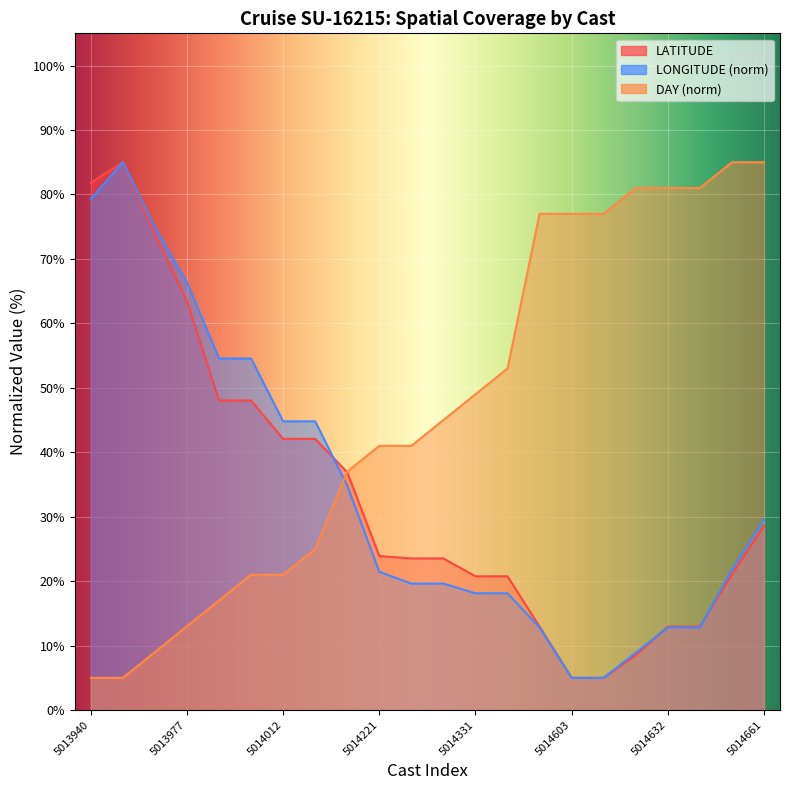

The value of LONGITUDE at 5014282 is 19.6. True or false?

True